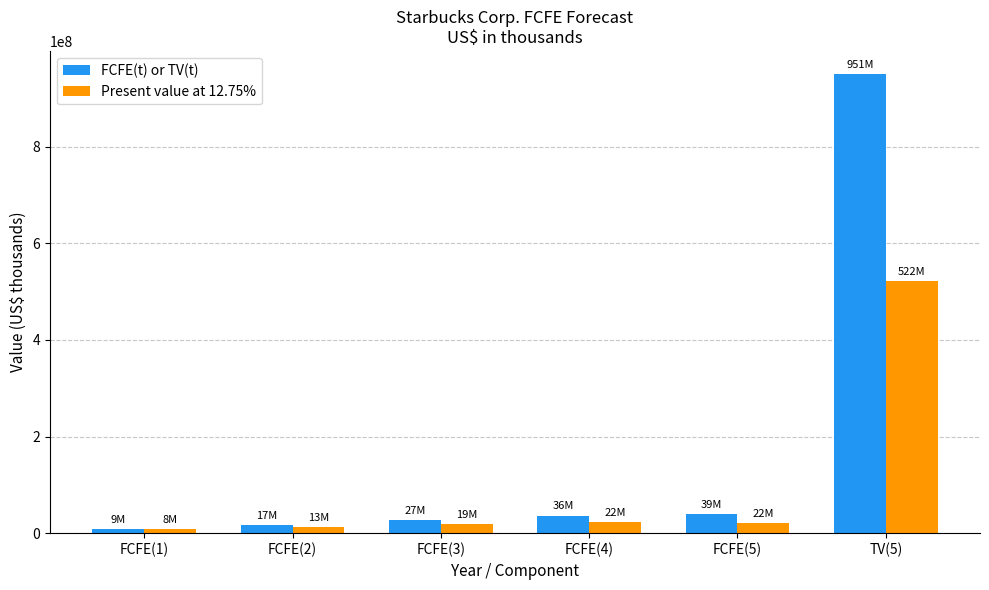

What is the difference between the second highest and minimum values in the Present value at 12.75% series?

14711186